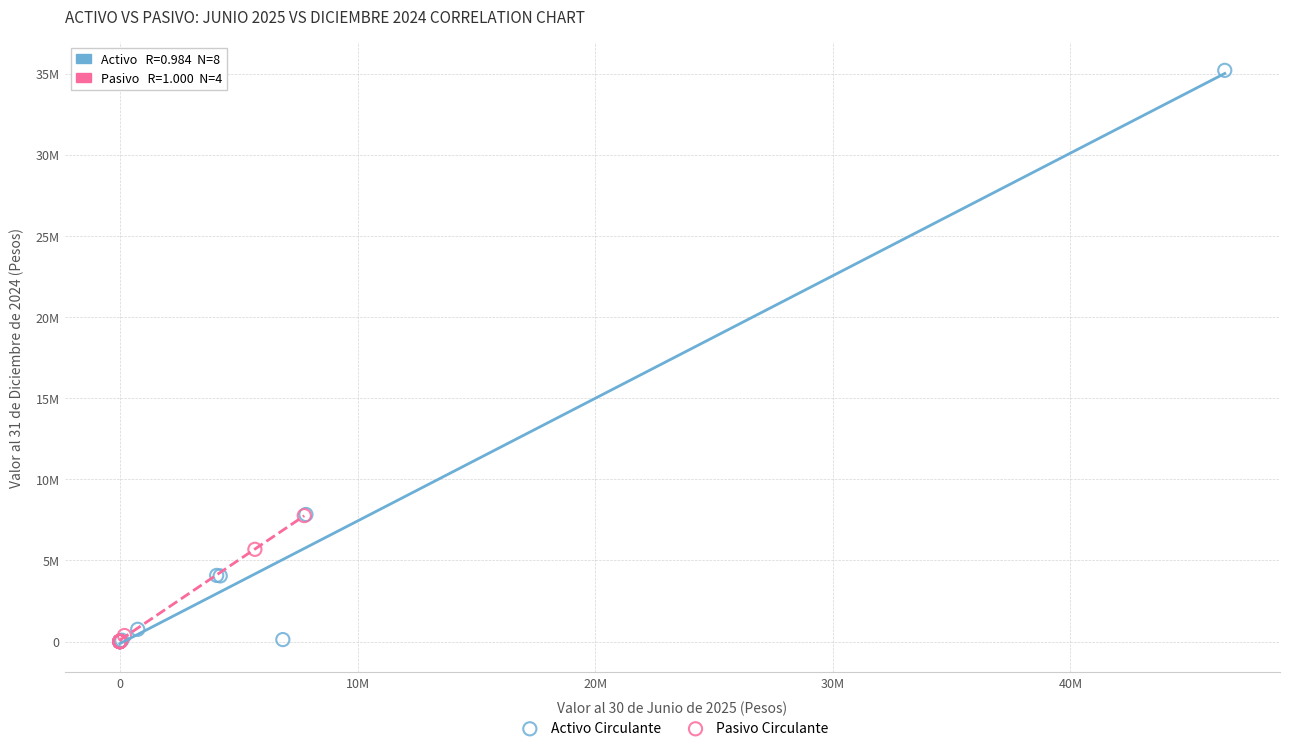

Which series has the widest spread of Y values?

Activo Circulante